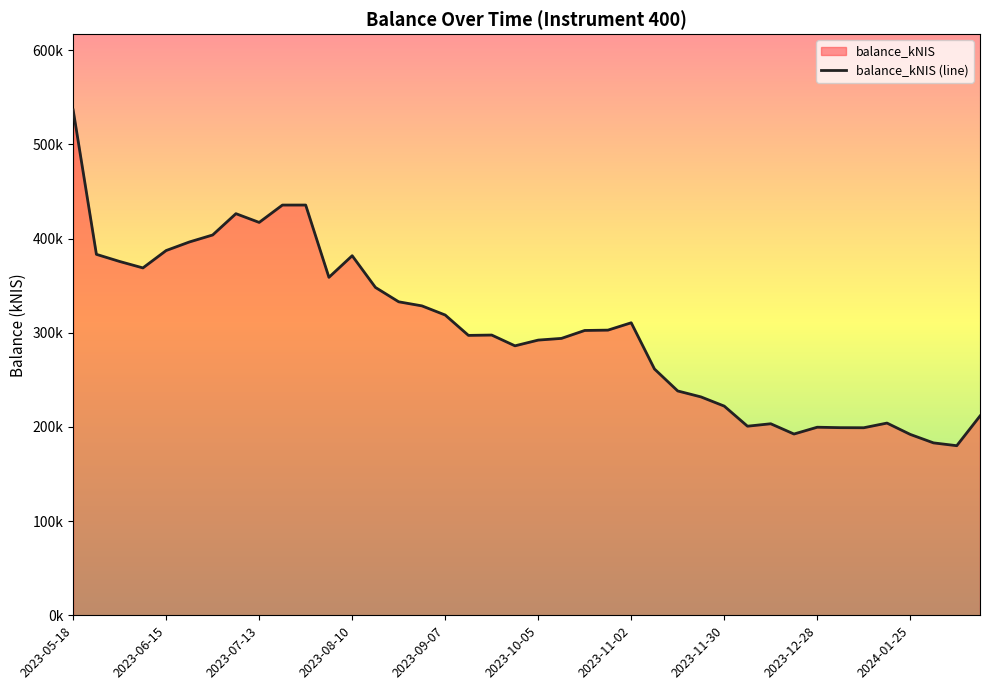

Which category has the highest value across all series?

2023-05-18